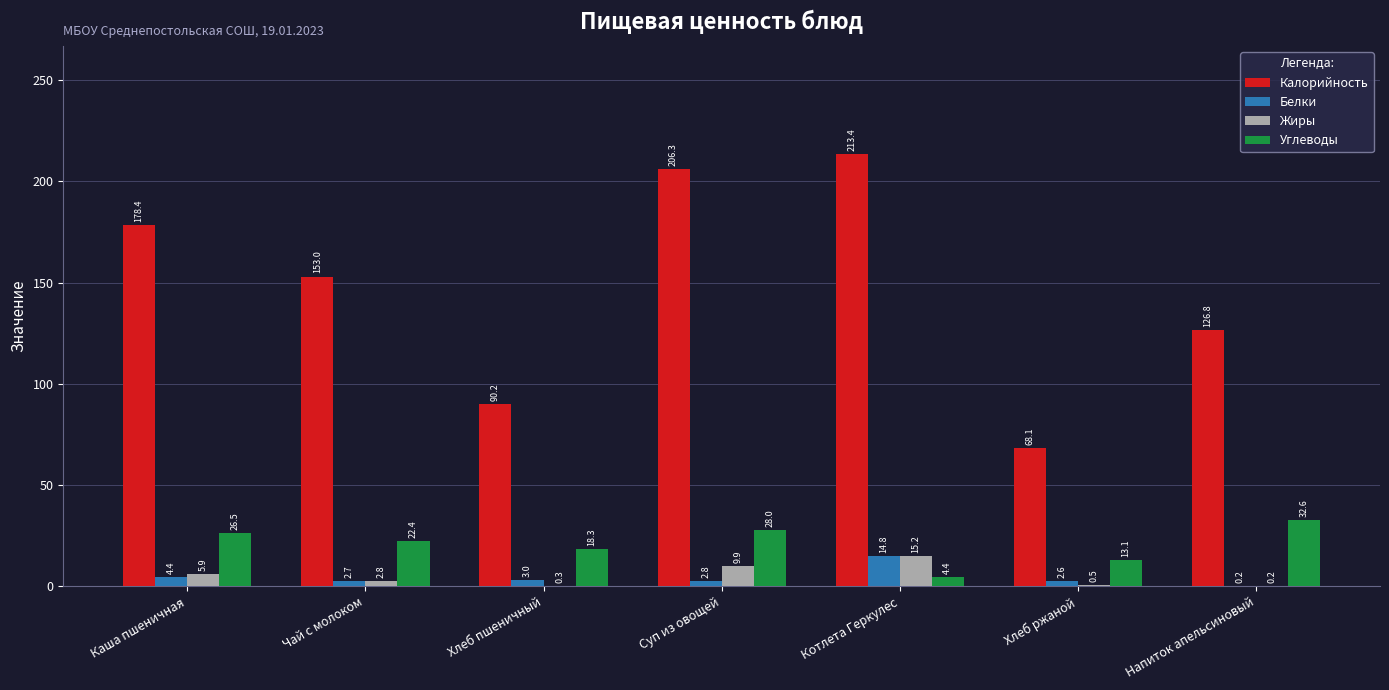

What is the approximate value of Углеводы at Суп из овощей?

28.0